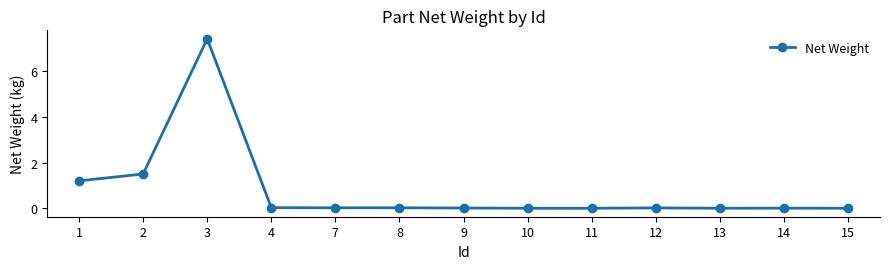

What is the change in value from 3 to 10?

-7.4